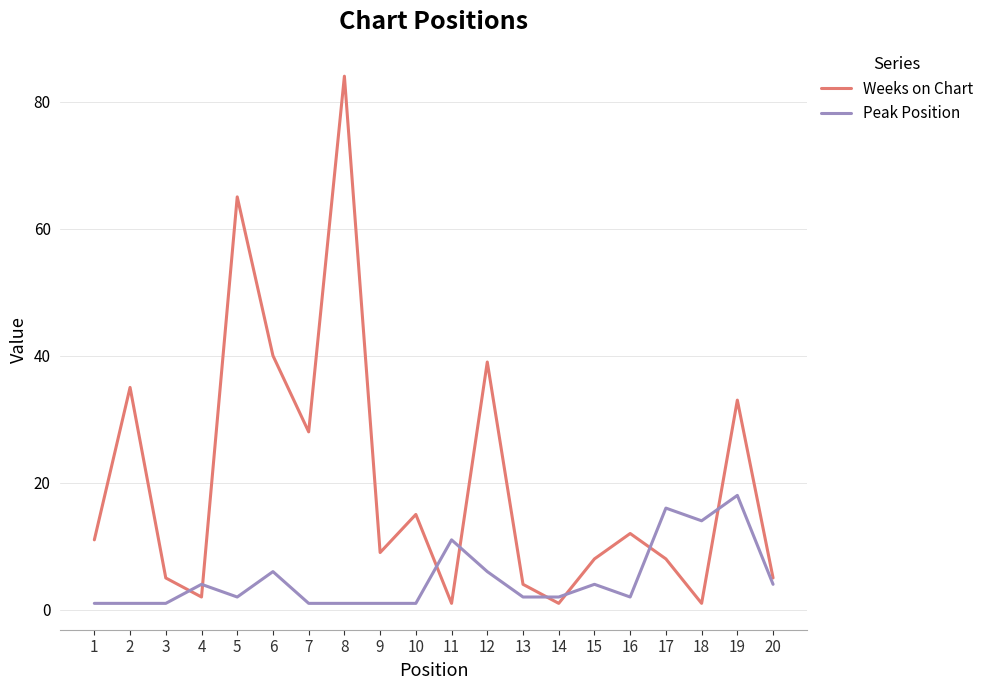

Reading left to right, list all the values displayed in this chart.

Weeks on Chart: 11	35	5	2	65	40	28	84	9	15	1	39	4	1	8	12	8	1	33	5
Peak Position: 1	1	1	4	2	6	1	1	1	1	11	6	2	2	4	2	16	14	18	4